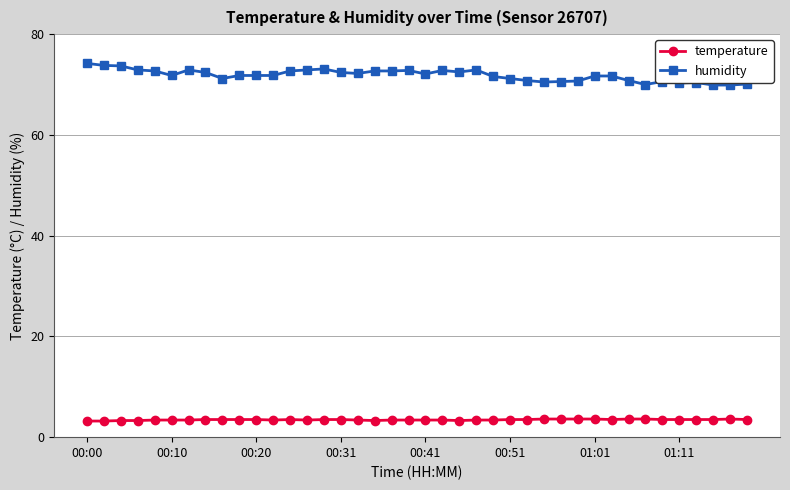

What is the value of the humidity point at the 34th from the left?

70.0